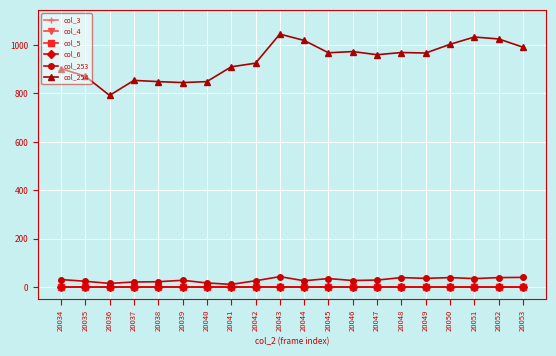

Is this an area chart (filled region under the line)?

No